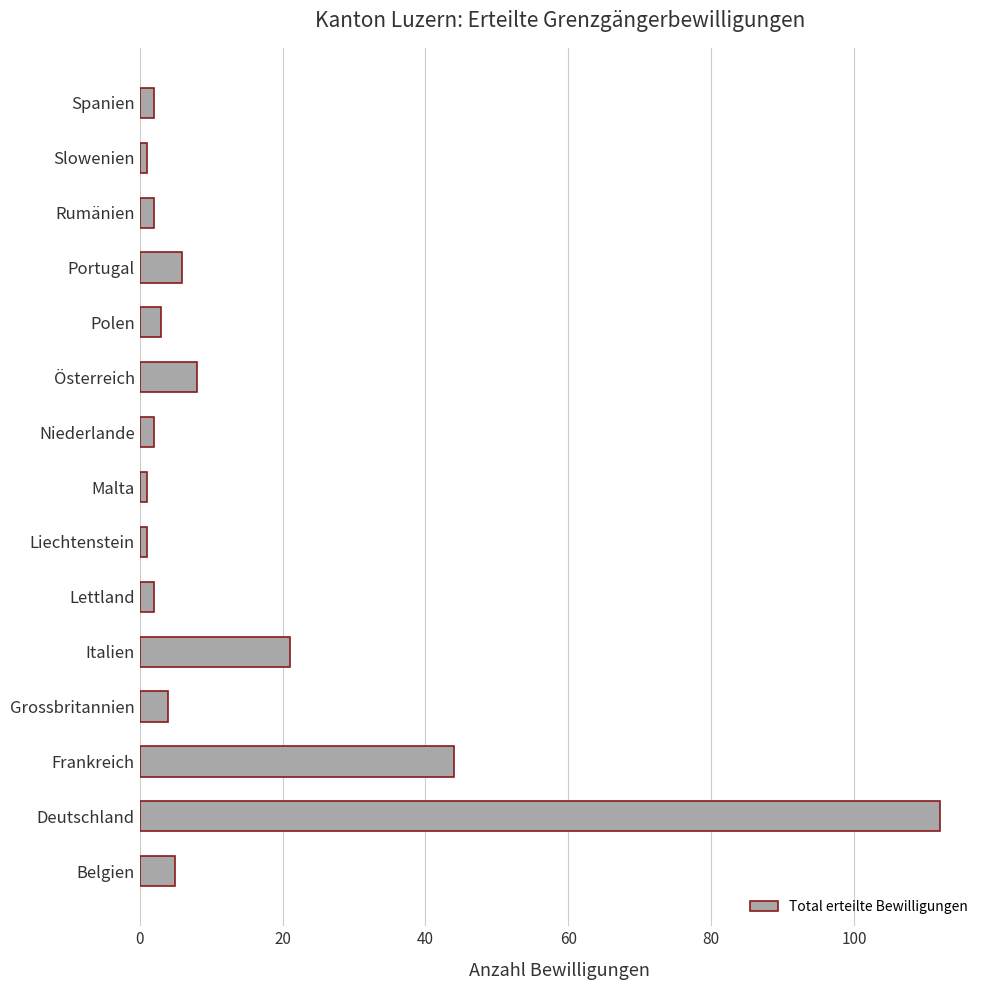

The chart shows a value of 5 at Belgien. True or false?

True